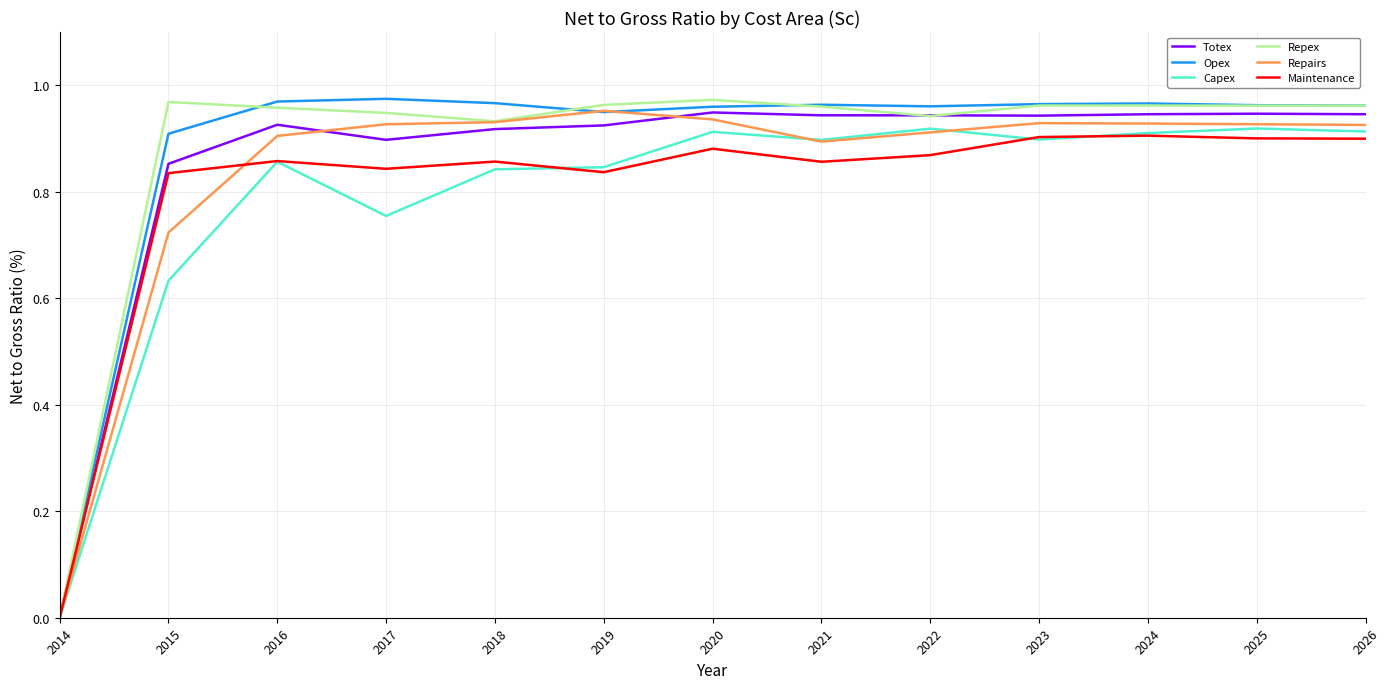

Is it true that Repex equals 0.9 at 2022?

True